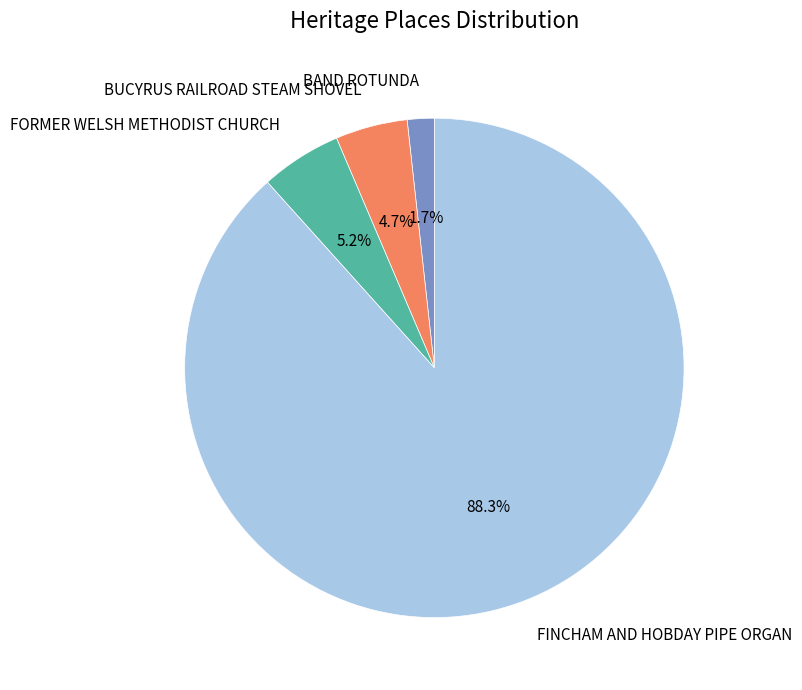

Which category accounts for the majority?

FINCHAM AND HOBDAY PIPE ORGAN